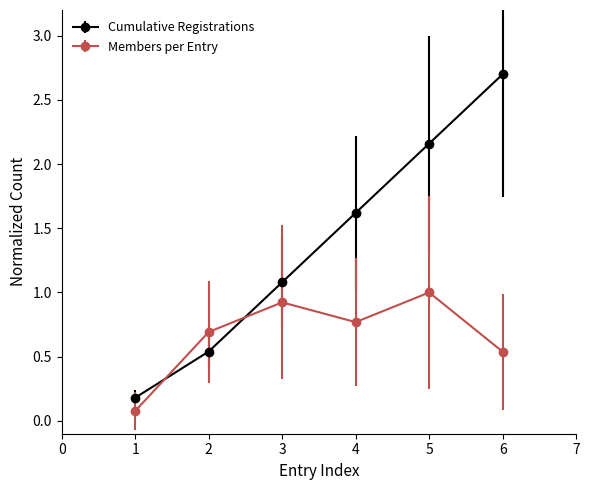

What is the value of the Cumulative Registrations point at the 4th from the left?

1.6